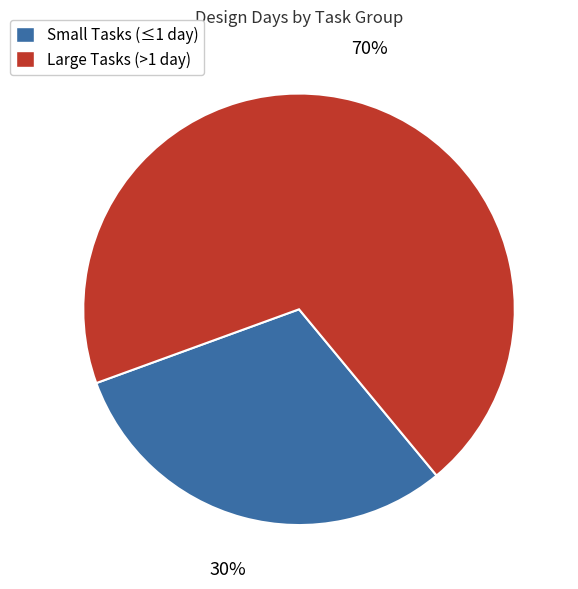

What is the largest slice in the pie chart?

Large Tasks (>1 day)